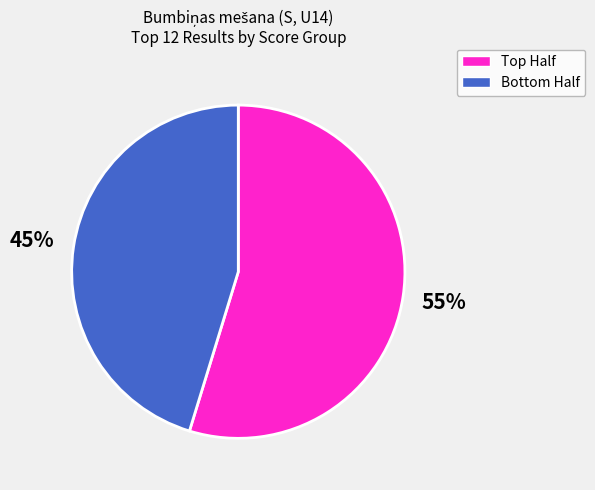

To the nearest percent, what is the average slice percentage?

50%